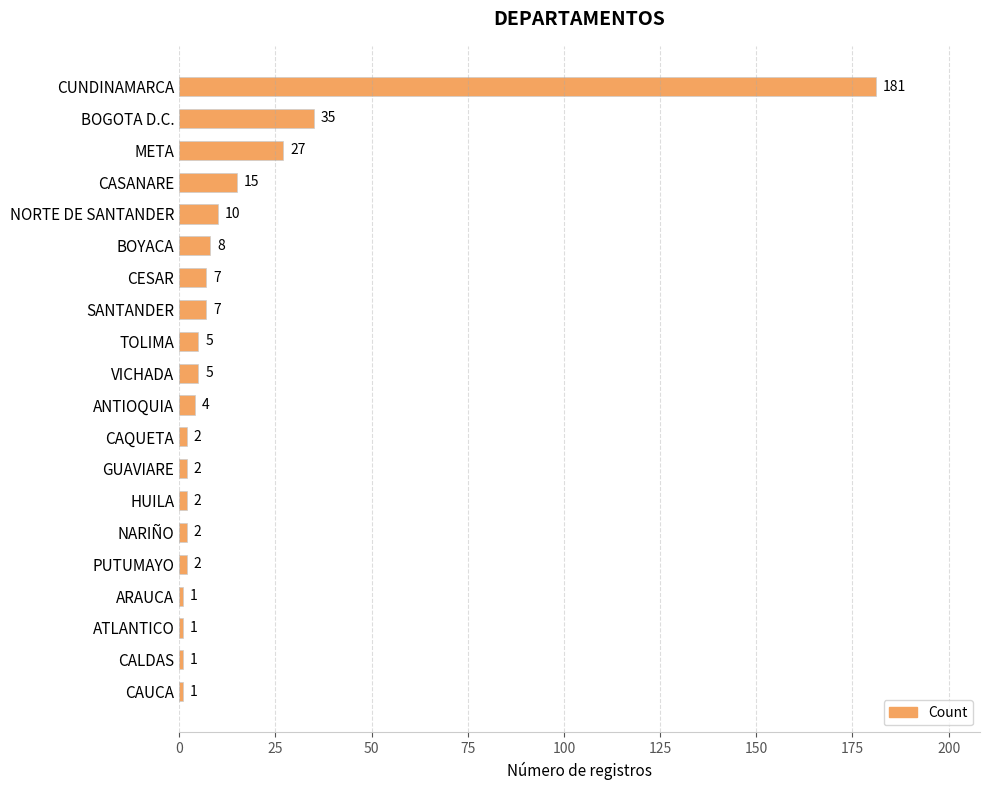

Reading top to bottom, list all the values displayed in this chart.

181	35	27	15	10	8	7	7	5	5	4	2	2	2	2	2	1	1	1	1